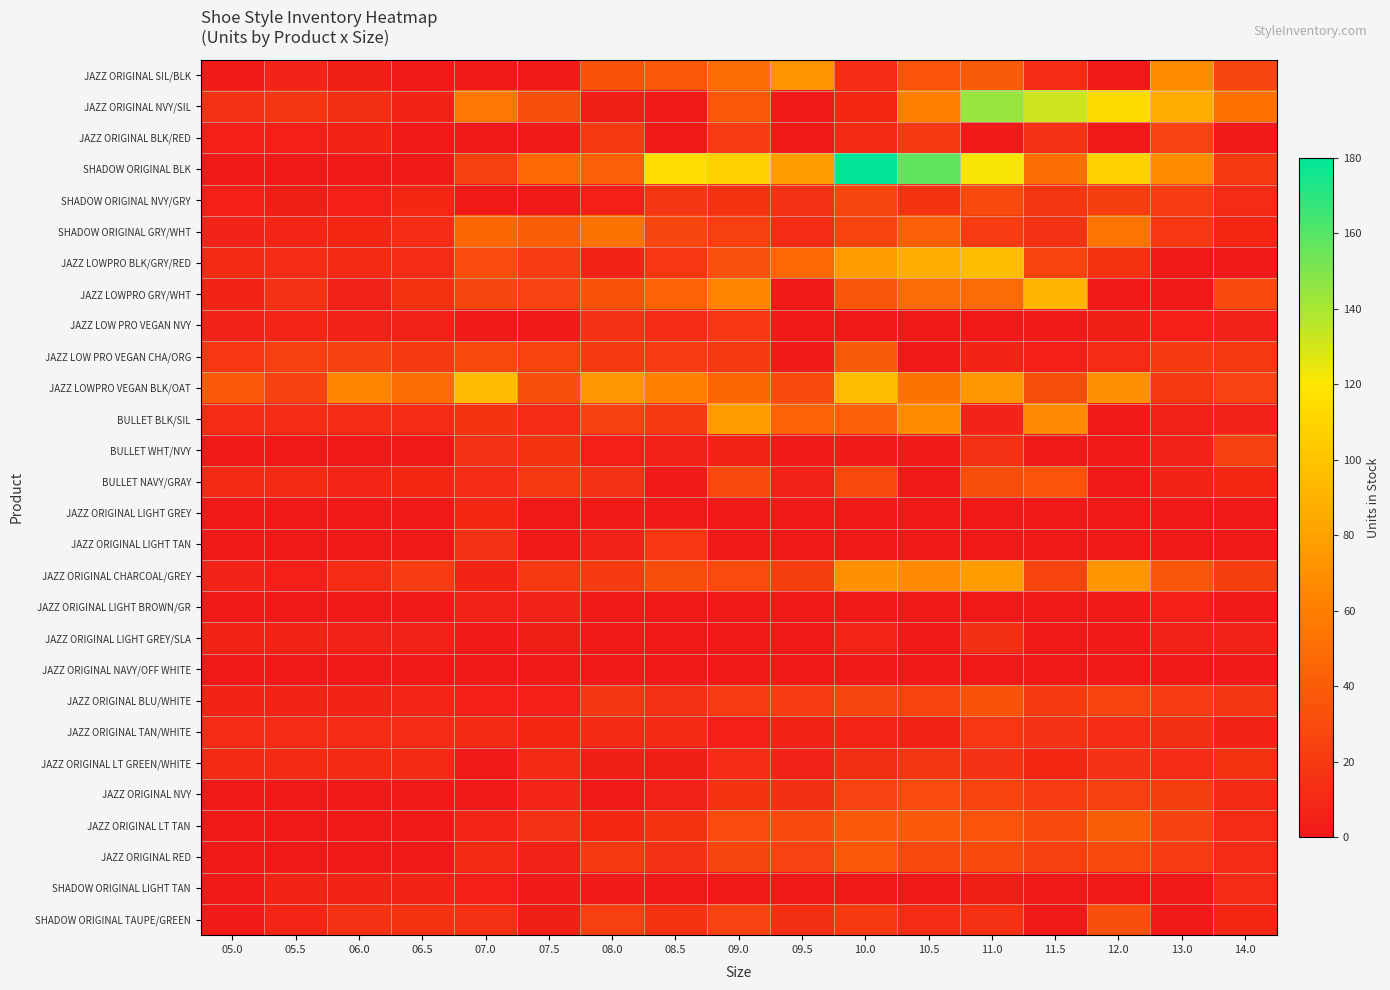

List the series in order of their peak value, highest first.

SHADOW ORIGINAL BLK, JAZZ ORIGINAL NVY/SIL, JAZZ LOWPRO BLK/GRY/RED, JAZZ LOWPRO VEGAN BLK/OAT, JAZZ LOWPRO GRY/WHT, BULLET BLK/SIL, JAZZ ORIGINAL CHARCOAL/GREY, JAZZ ORIGINAL SIL/BLK, SHADOW ORIGINAL GRY/WHT, JAZZ ORIGINAL LT TAN, JAZZ LOW PRO VEGAN CHA/ORG, JAZZ ORIGINAL RED, BULLET NAVY/GRAY, JAZZ ORIGINAL BLU/WHITE, SHADOW ORIGINAL TAUPE/GREEN, JAZZ ORIGINAL NVY, SHADOW ORIGINAL NVY/GRY, JAZZ ORIGINAL BLK/RED, BULLET WHT/NVY, JAZZ LOW PRO VEGAN NVY, JAZZ ORIGINAL LIGHT TAN, JAZZ ORIGINAL TAN/WHITE, JAZZ ORIGINAL LT GREEN/WHITE, JAZZ ORIGINAL LIGHT GREY/SLA, SHADOW ORIGINAL LIGHT TAN, JAZZ ORIGINAL LIGHT GREY, JAZZ ORIGINAL LIGHT BROWN/GR, JAZZ ORIGINAL NAVY/OFF WHITE